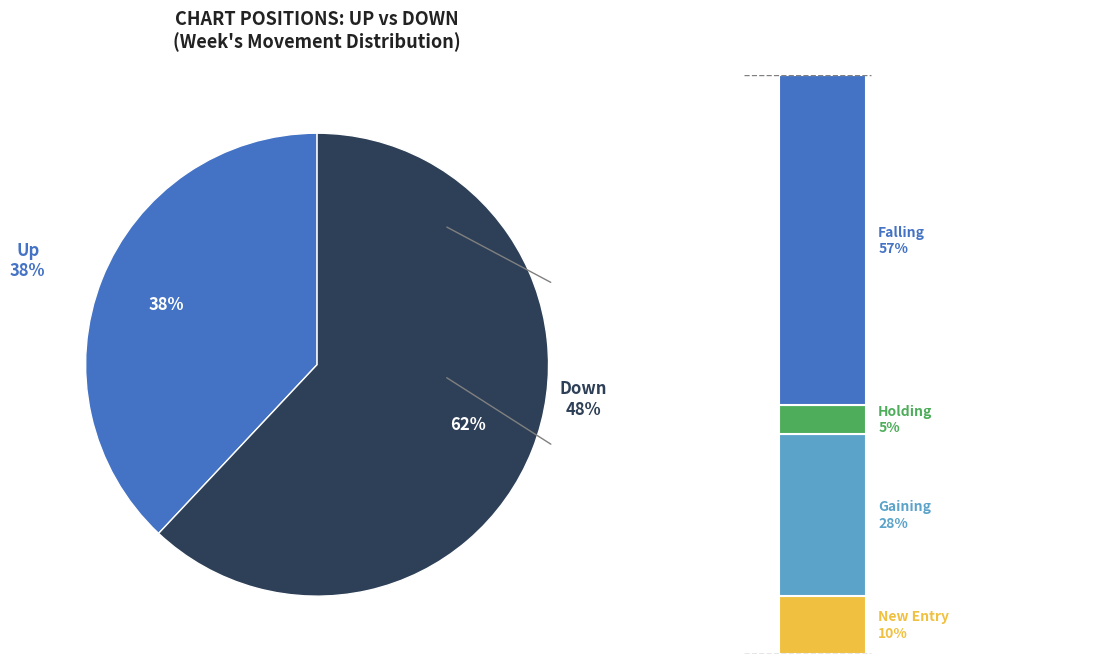

Does any single category account for the majority?

Yes